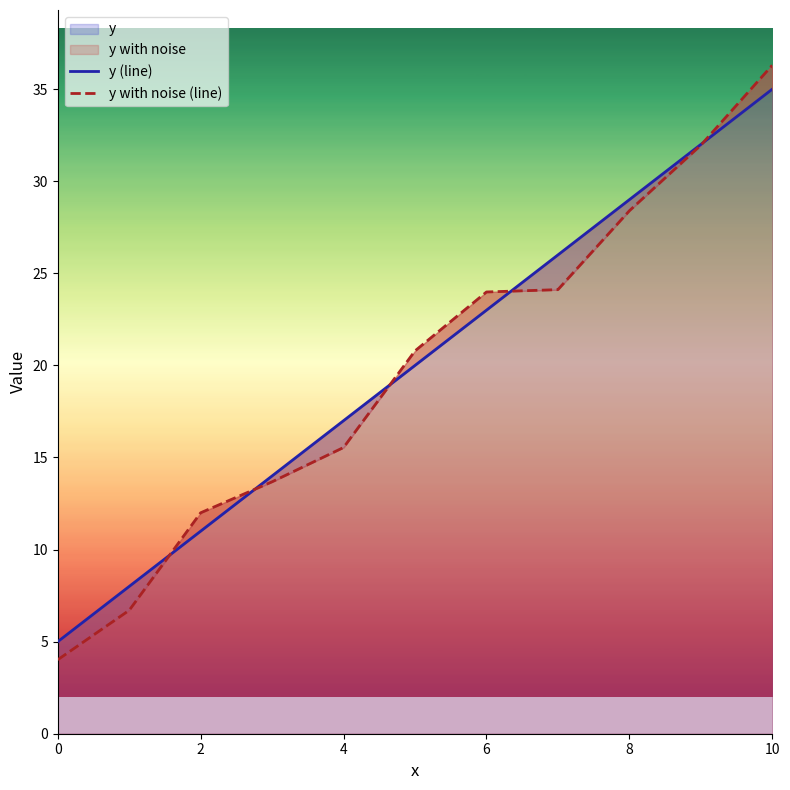

At how many categories does at least one series exceed 14?

7